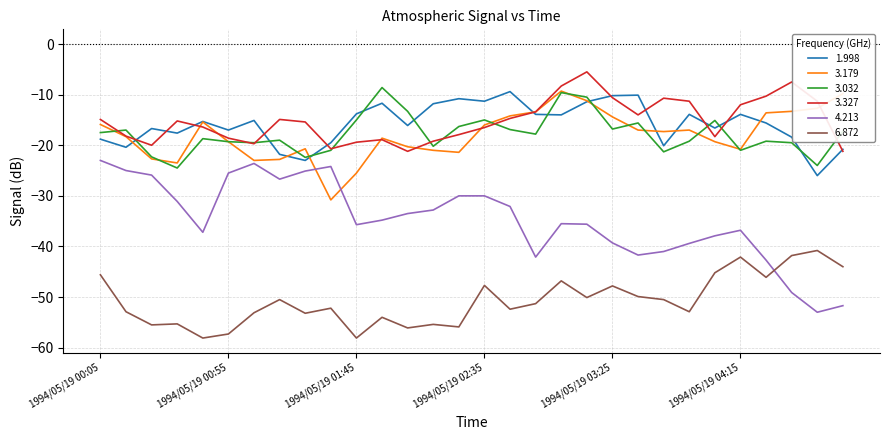

Which series has the widest spread of values?

4.213